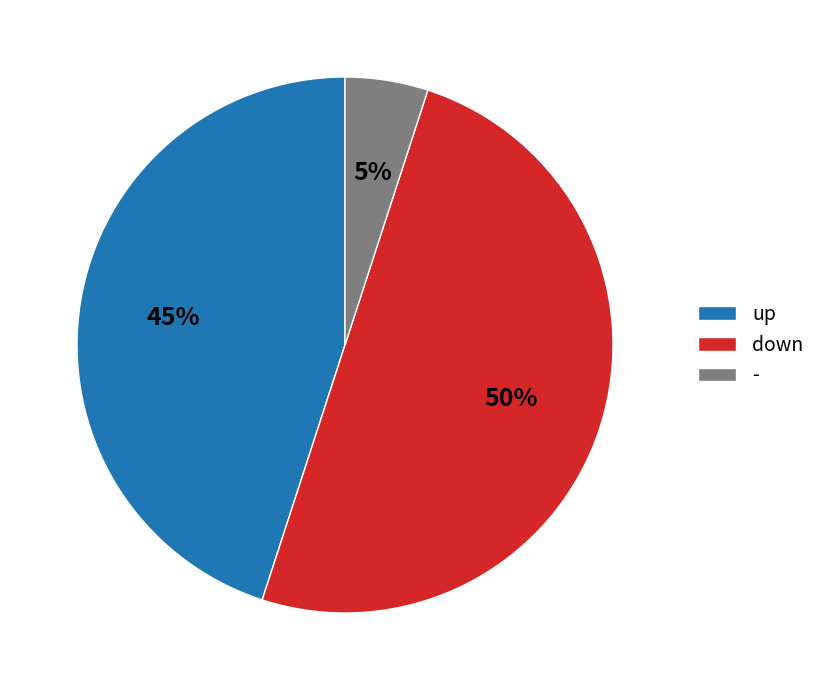

To the nearest percent, what portion does up represent?

45%